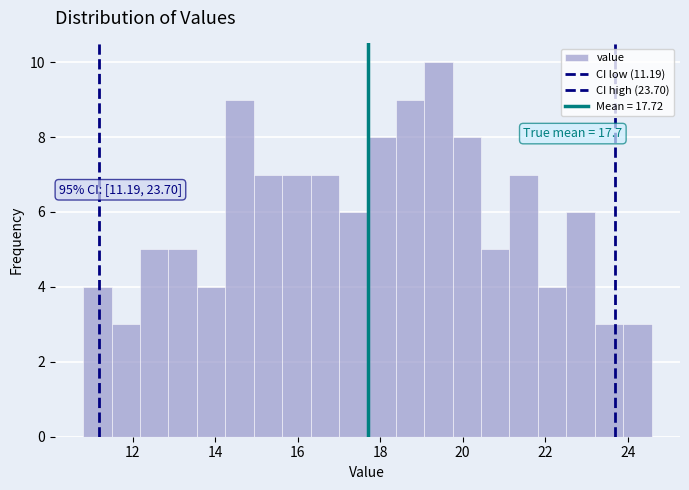

Around what value on the x-axis is the tallest bar? Give the approximate position of its centre, as read against the axis.

19.4